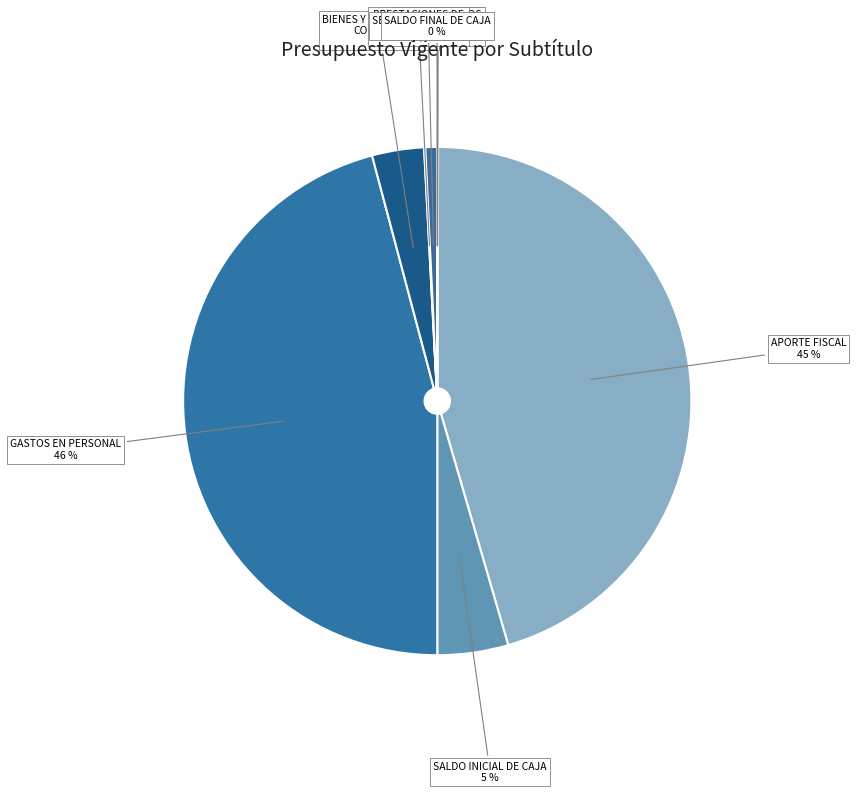

What percentage is the BIENES Y SERVICIOS DE CONSUMO slice, to the nearest percent?

3%